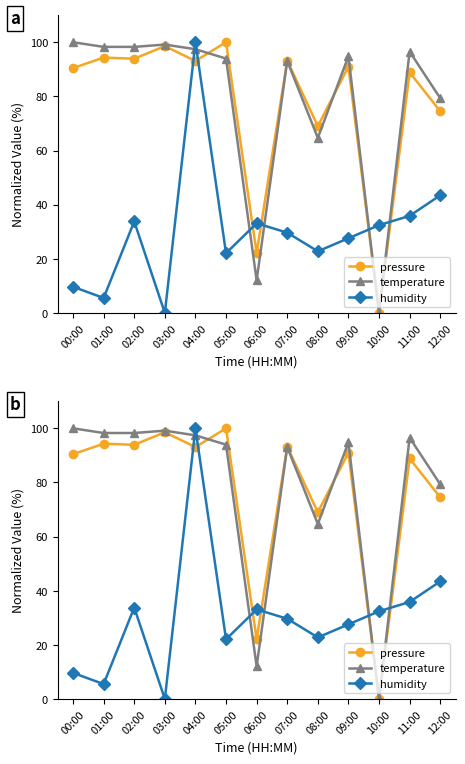

How many intersections are there between humidity and pressure?

6